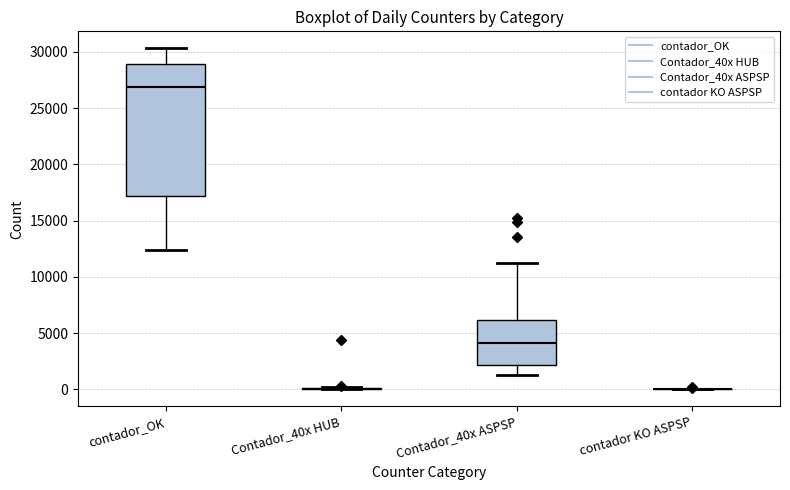

Reading left to right, transcribe this box plot: for each box, give where its median line is, the range the box spans, and where its two whiskers end, as read against the y-axis. The values are not printed on the chart, so give them approximately, as read against the axis.

contador_OK: median 27000, box 17000 to 29000, whiskers 12500 to 30500
Contador_40x HUB: box collapsed to a line at 0, whiskers 0 to 0
Contador_40x ASPSP: median 4000, box 2000 to 6000, whiskers 1000 to 11000
contador KO ASPSP: box collapsed to a line at 0, whiskers 0 to 0